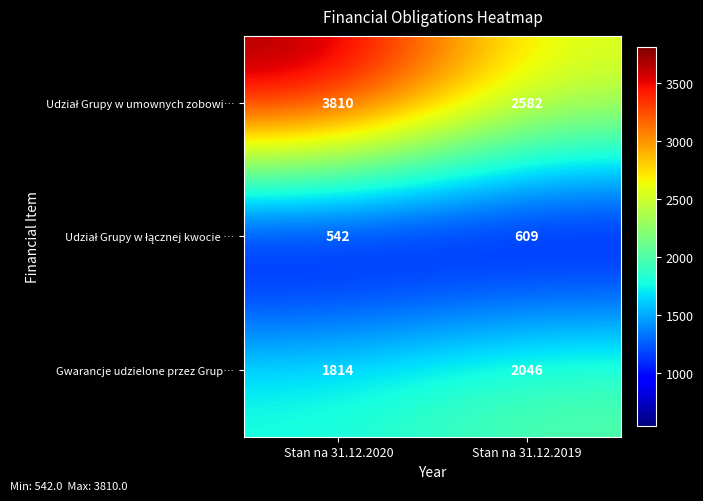

What is the total value across all series at Stan na 31.12.2020?

6166